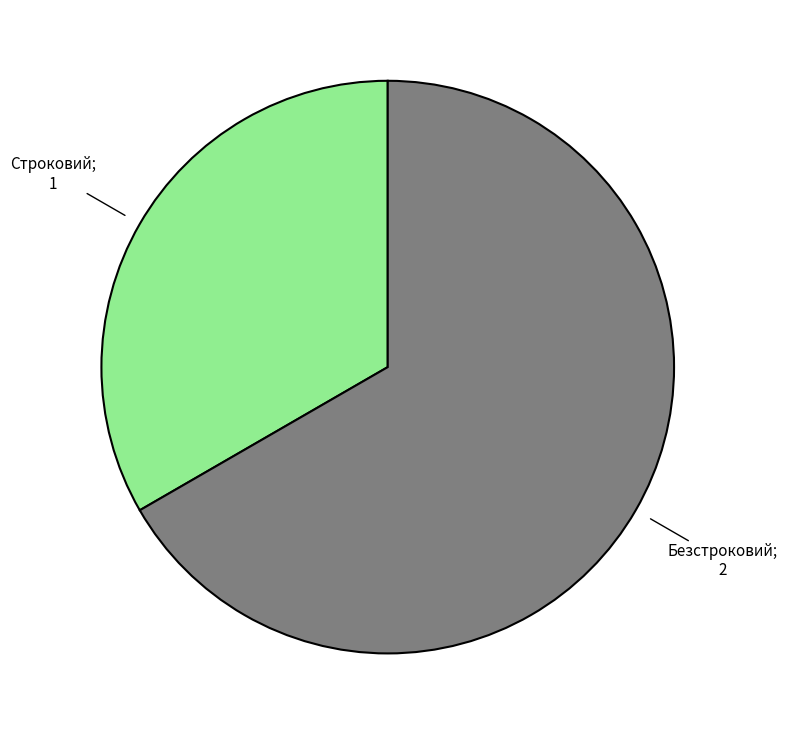

Is there any slice that represents more than half of the pie?

Yes